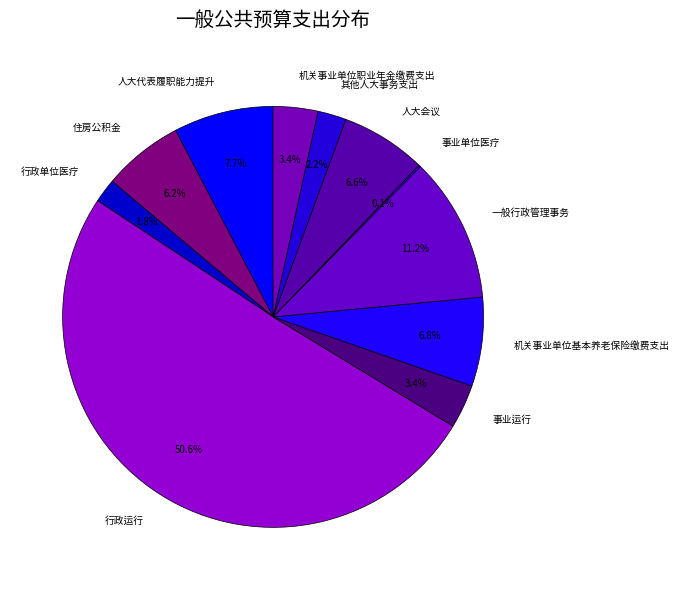

Combined, what portion of the pie is 人大代表履职能力提升 and 行政运行?

58.3%